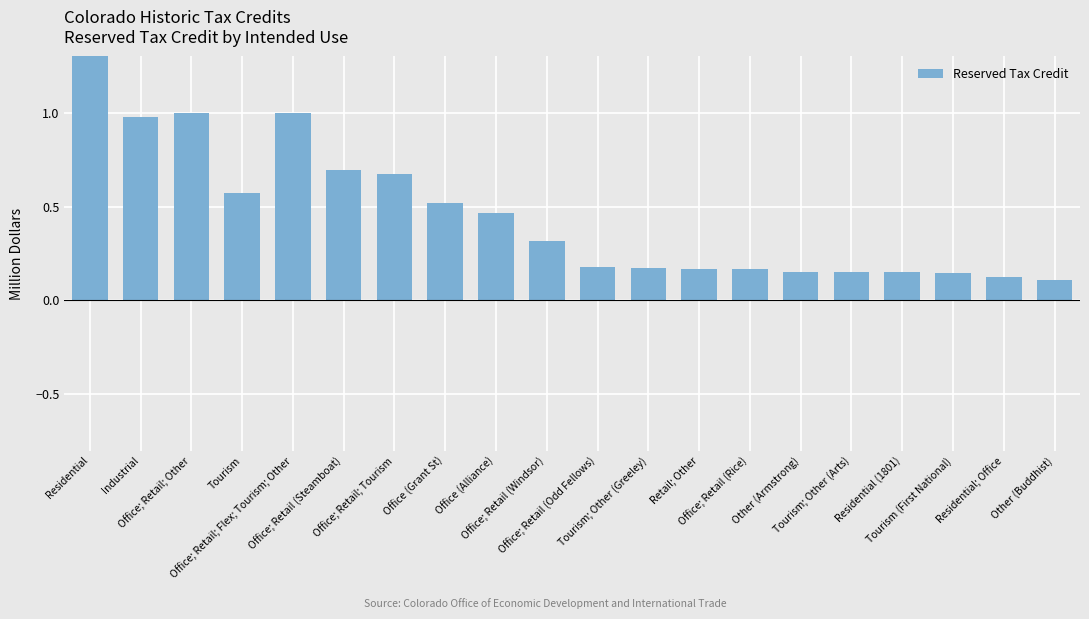

Rank the categories by value from highest to lowest.

Residential, Office; Retail; Other, Office; Retail; Flex; Tourism; Other, Industrial, Office; Retail (Steamboat), Office; Retail; Tourism, Tourism, Office (Grant St), Office (Alliance), Office; Retail (Windsor), Office; Retail (Odd Fellows), Tourism; Other (Greeley), Retail; Other, Office; Retail (Rice), Other (Armstrong), Tourism; Other (Arts), Residential (1801), Tourism (First National), Residential; Office, Other (Buddhist)